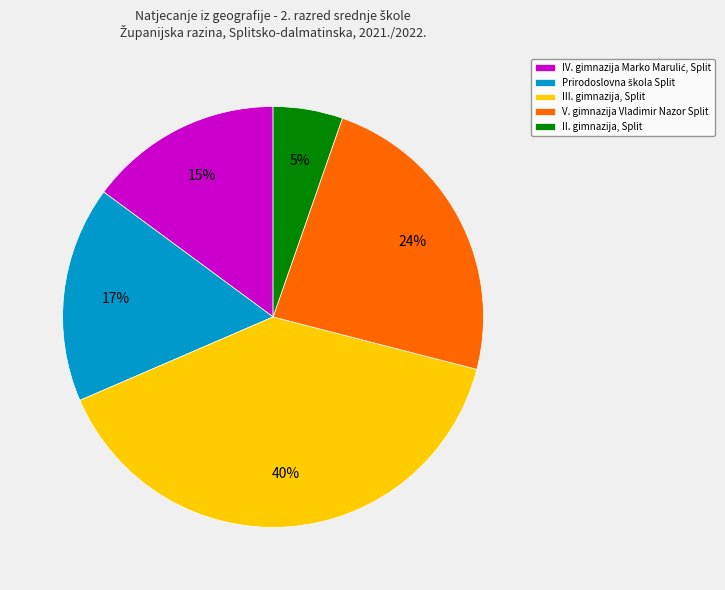

Which category has the smallest portion of the pie?

II. gimnazija, Split